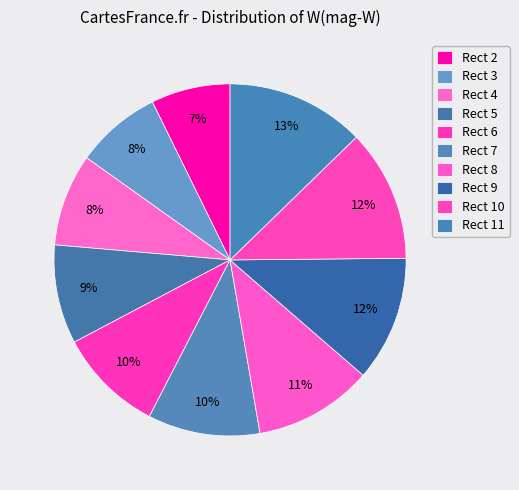

How many segments does this pie chart have?

10